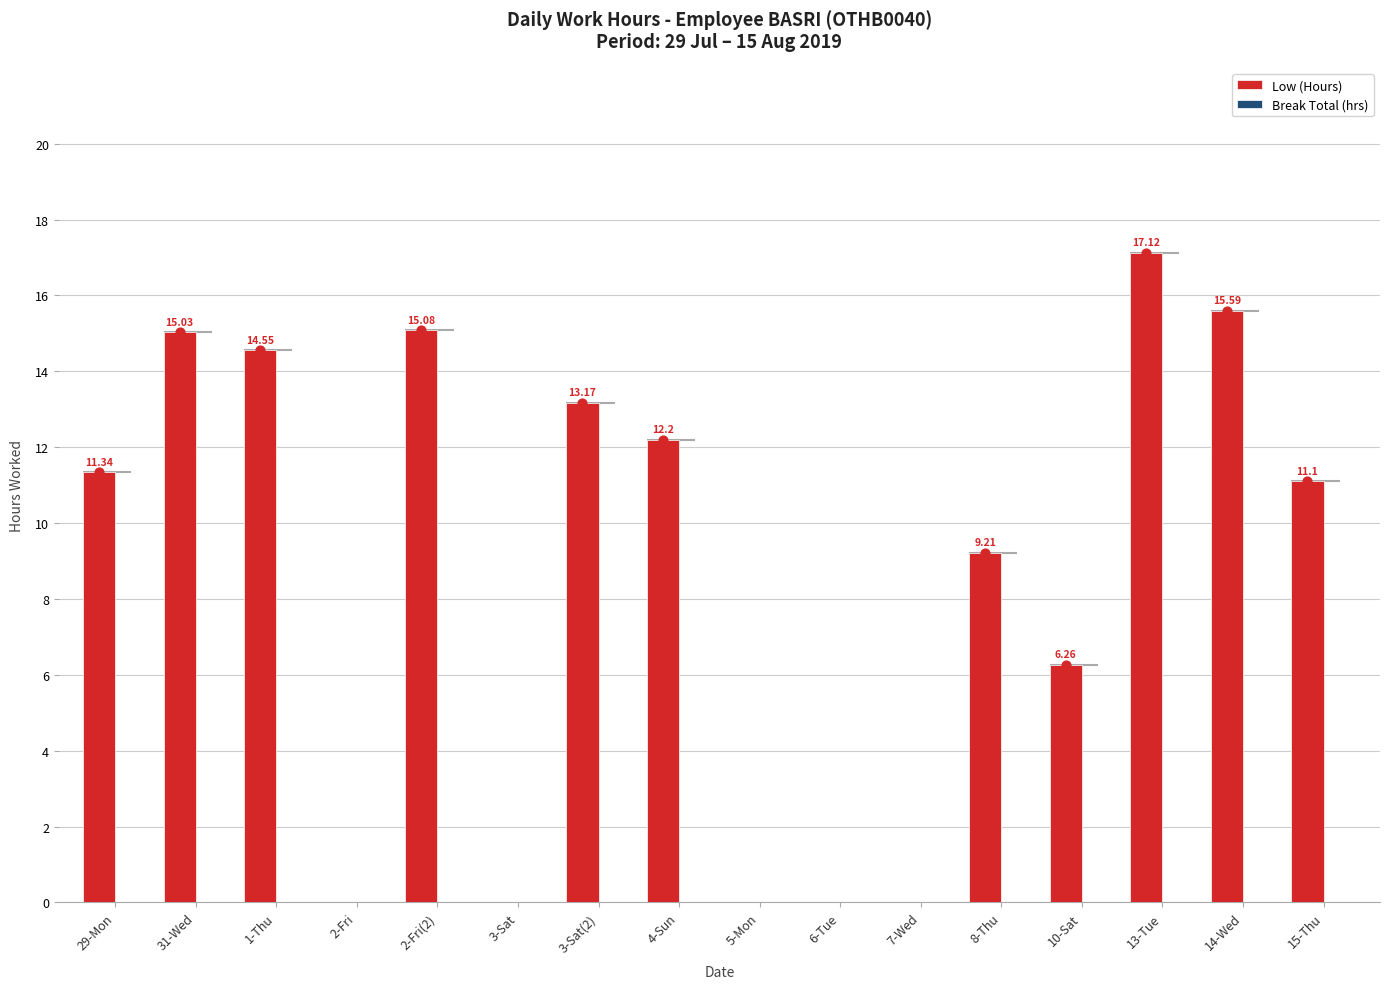

At how many categories does at least one series exceed 15?

4